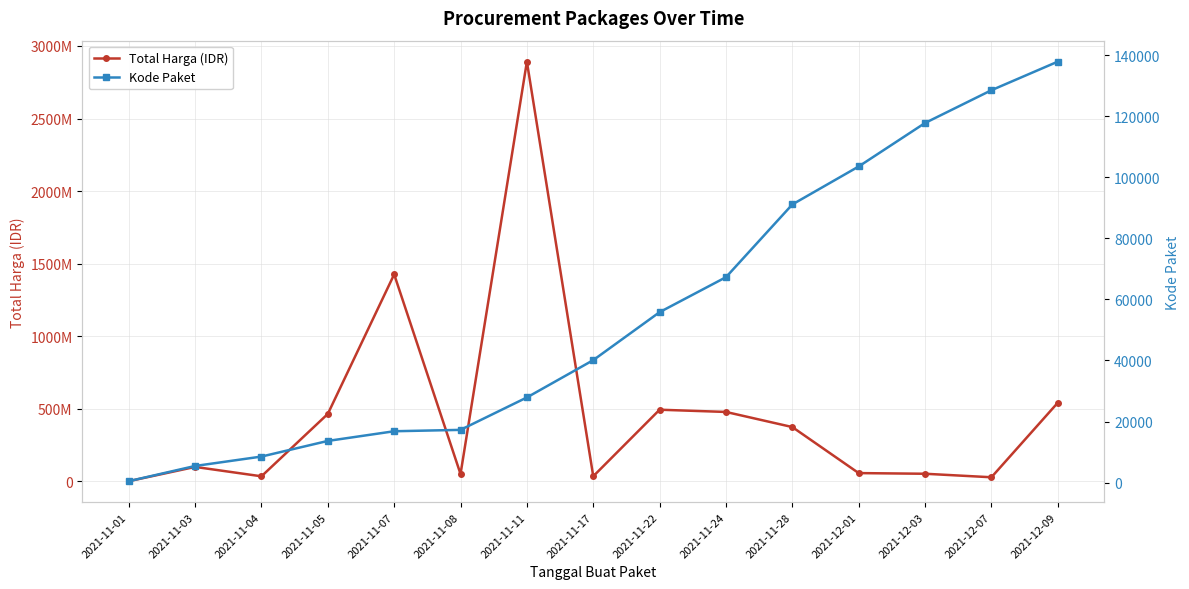

What position from the right is 2021-11-17?

8